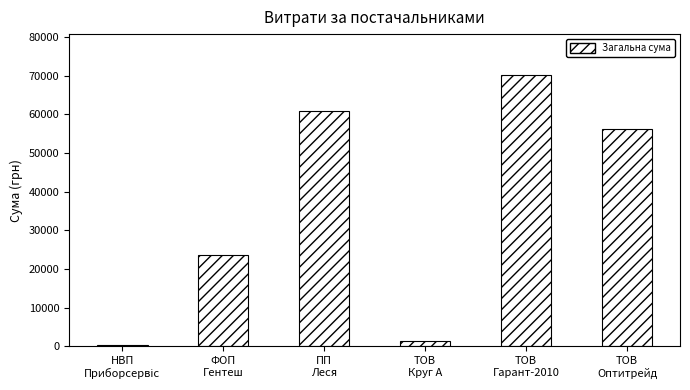

What is the value of the 2nd bar from the left?

23668.0